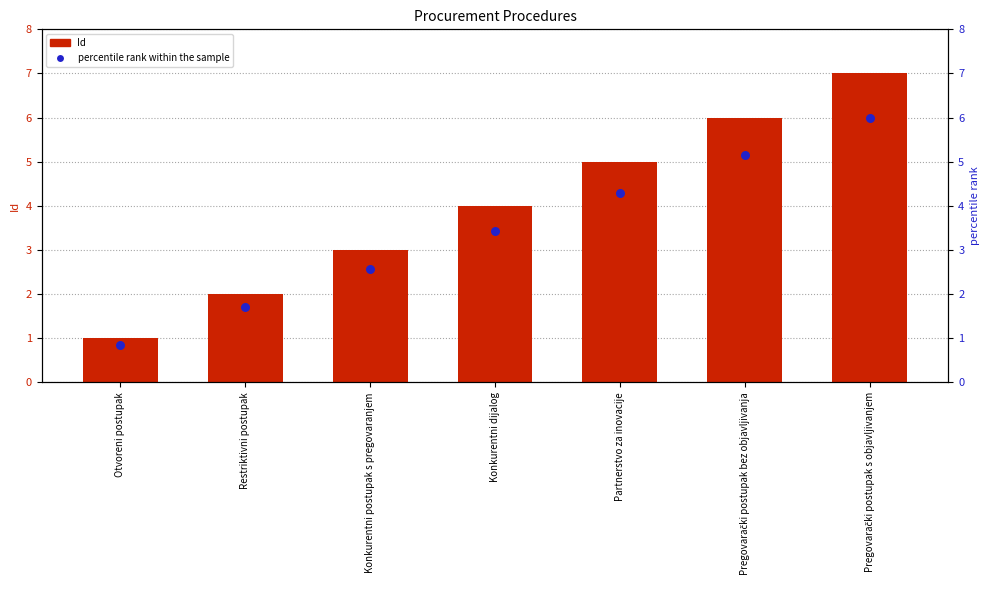

At how many categories does at least one series exceed 2?

5